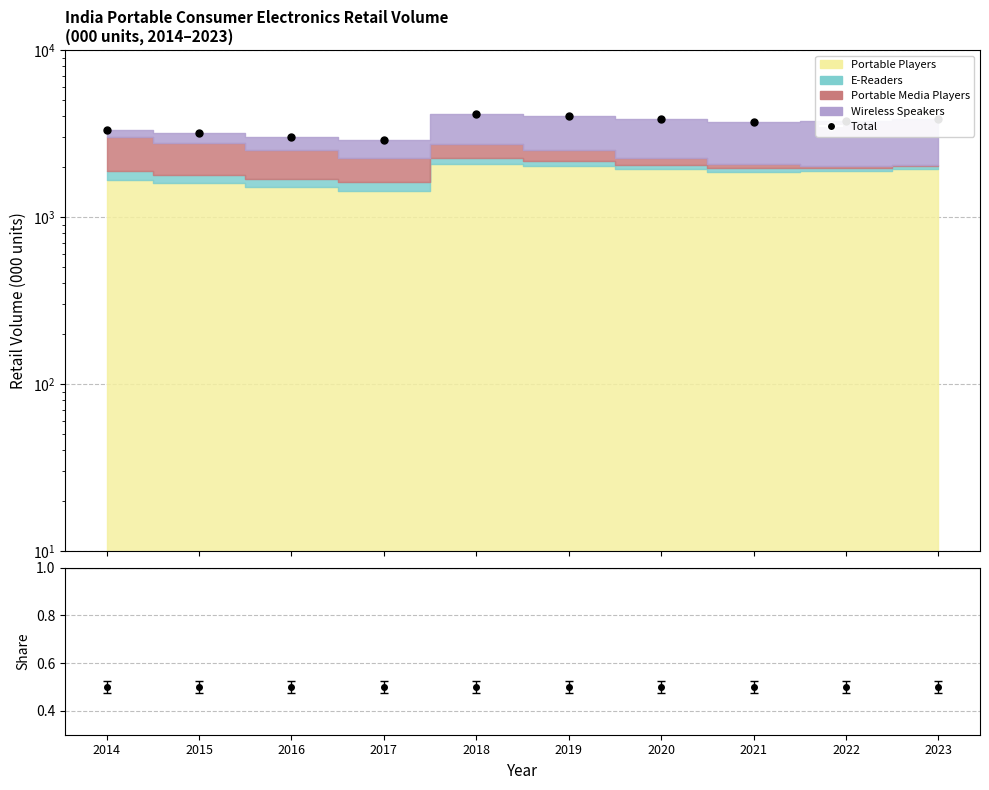

At which category does the chart reach its peak across all series?

2018